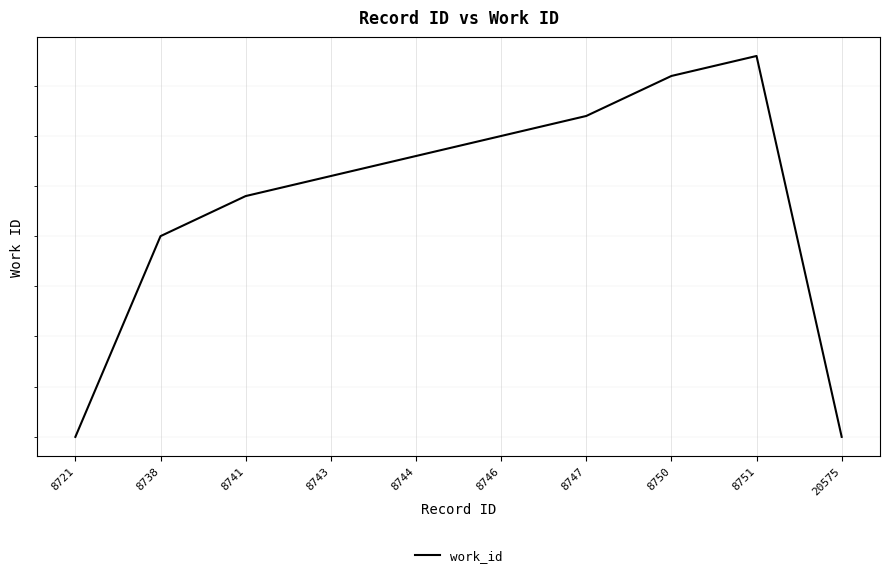

What is the difference between the second highest and second lowest values?

18